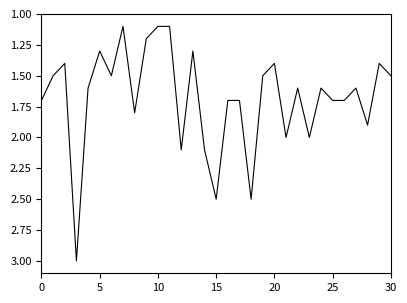

What is the greatest value displayed?

3.0